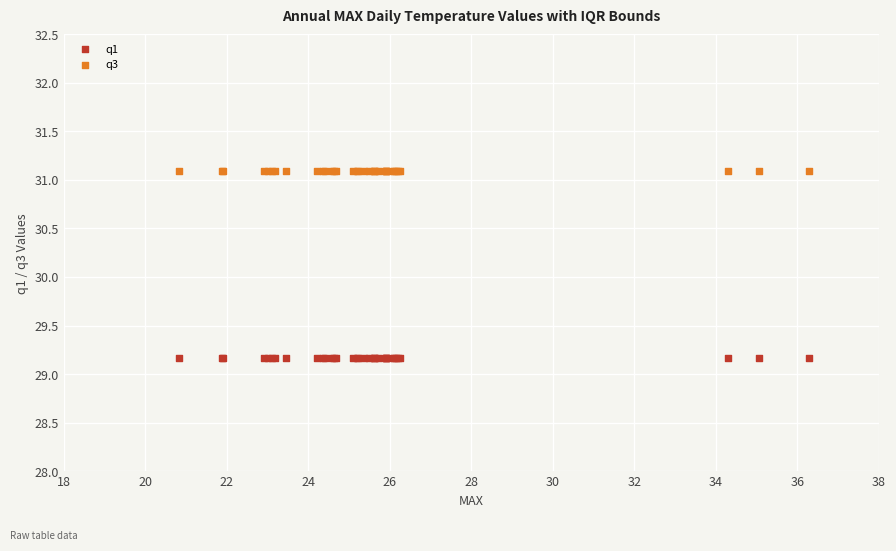

Which series reaches the maximum Y coordinate?

q3